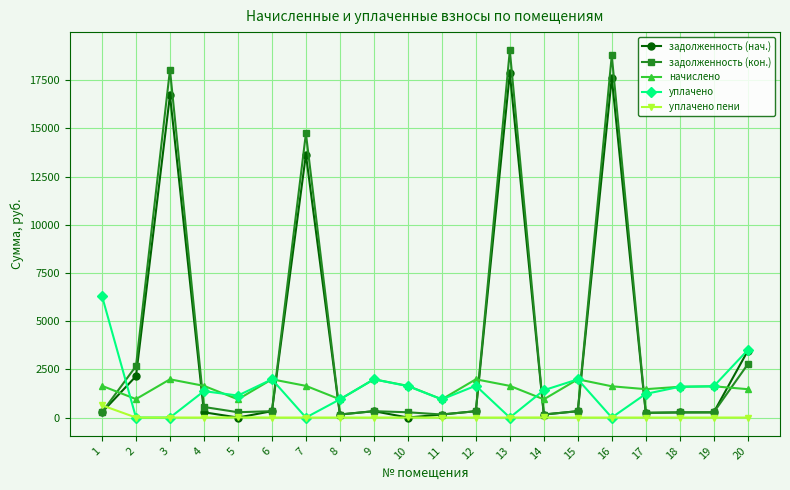

Which series has the largest total across all categories?

задолженность (кон.)